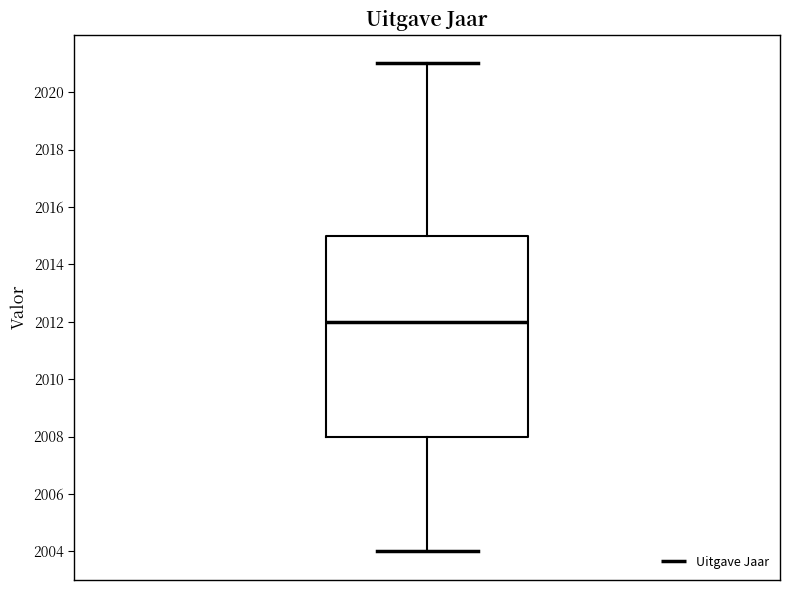

Transcribe this box plot: give where the median line is, the range the box spans, and where the two whiskers end, as read against the y-axis. The values are not printed on the chart, so give them approximately, as read against the axis.

median 2012, box 2008 to 2015, whiskers 2004 to 2021